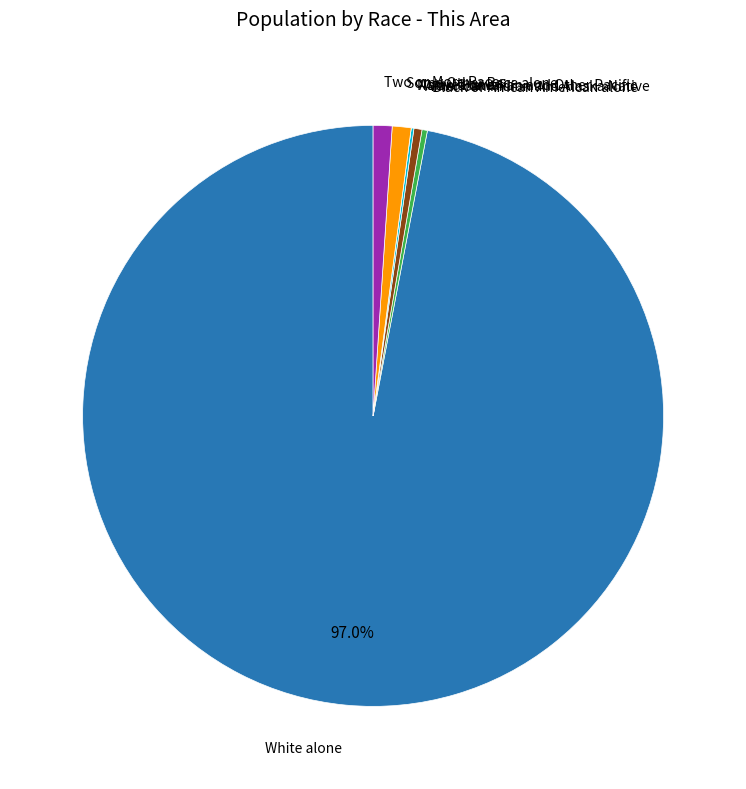

Which category has the biggest portion of the pie?

White alone